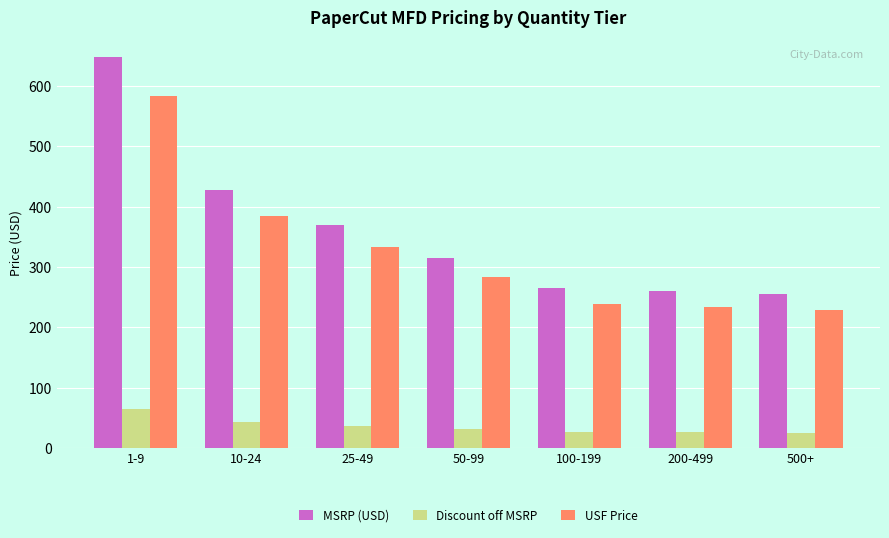

How many values in the MSRP (USD) series are below 315?

3